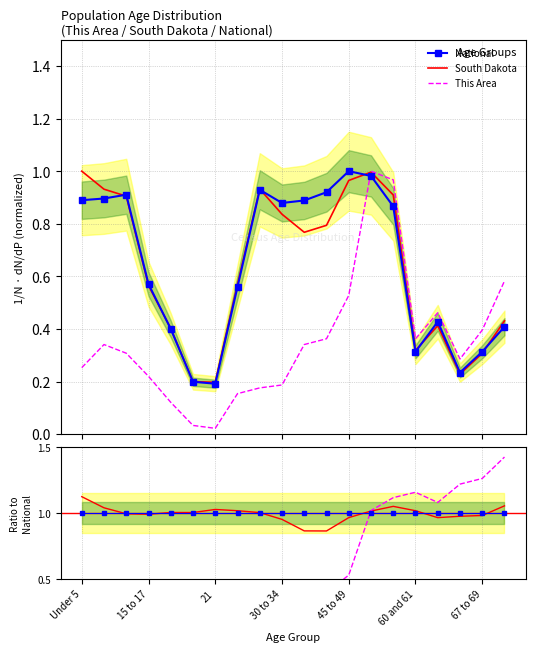

True or false: This Area and National cross at least once.

True